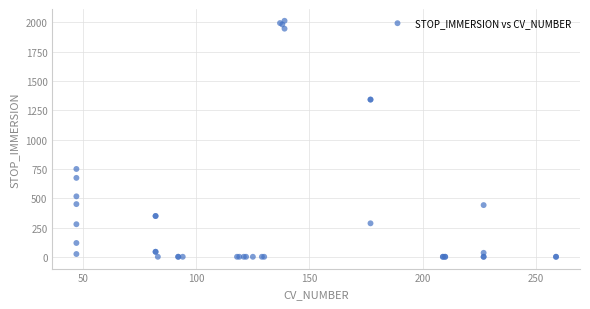

What Y value in the scatter plot is closest to 1006?

749.1